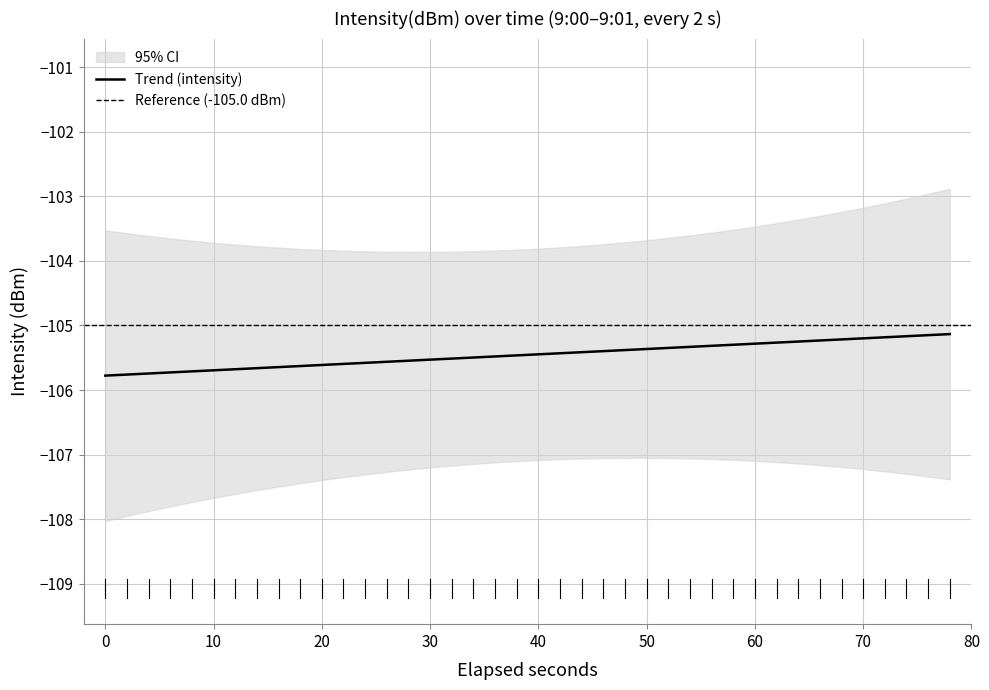

What value does the data have at 32?

-105.5